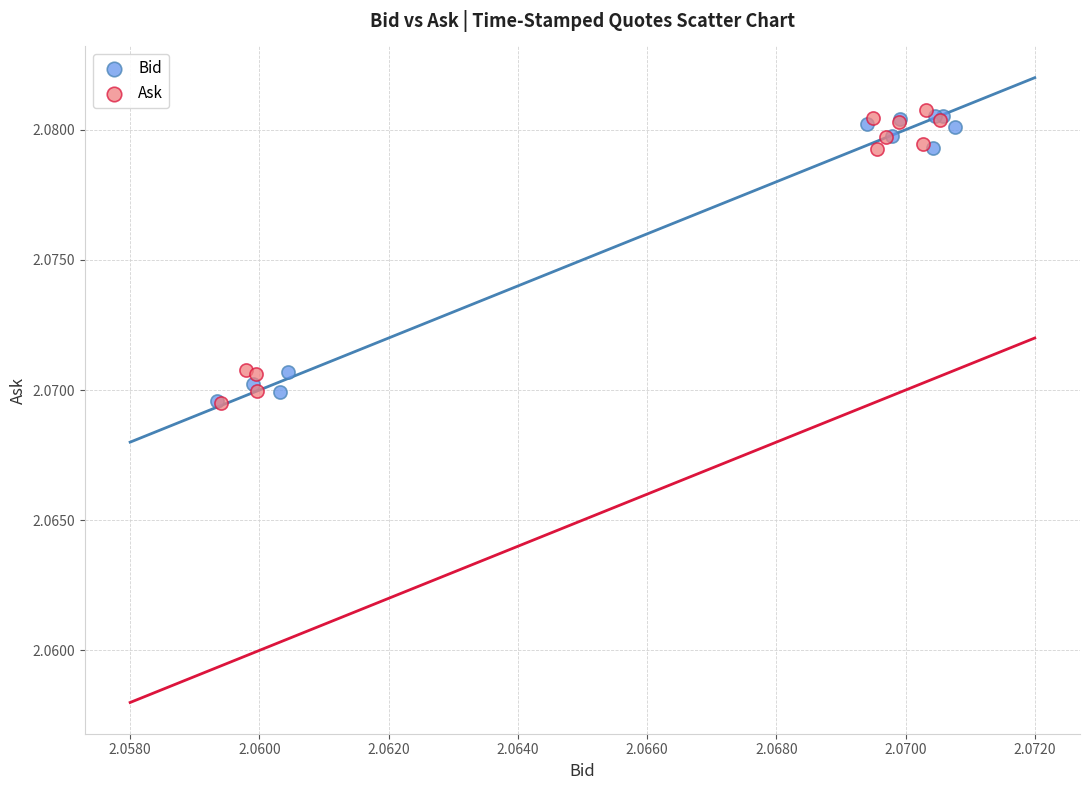

What are all the series names shown in the legend?

Bid, Ask